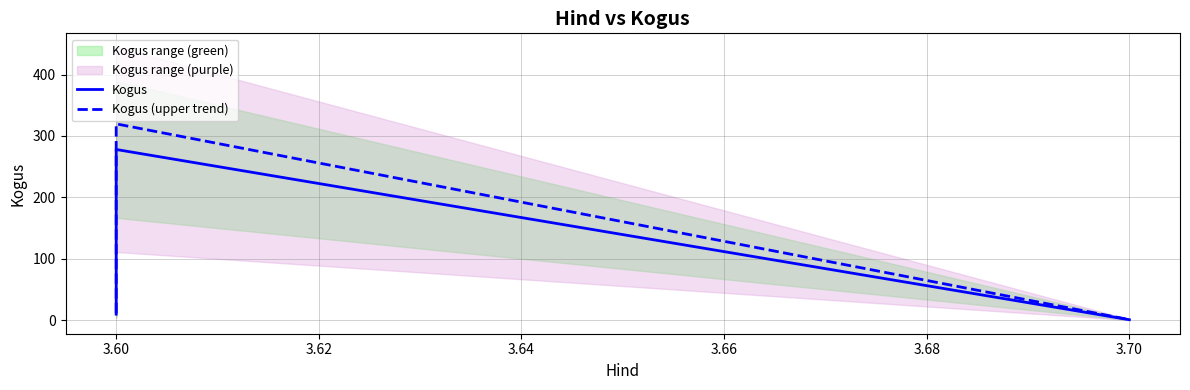

What is the minimum value shown in the chart?

1.0